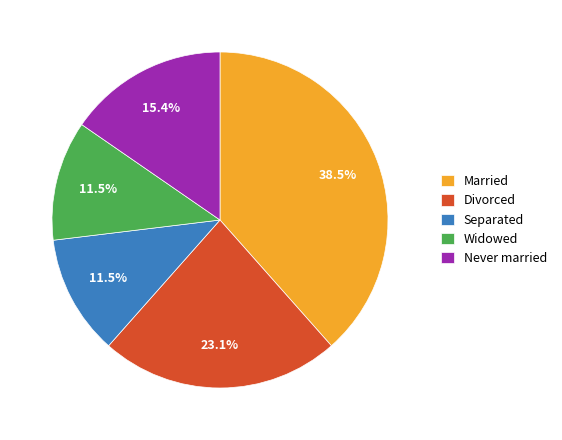

To the nearest percent, what is the average slice percentage?

20%